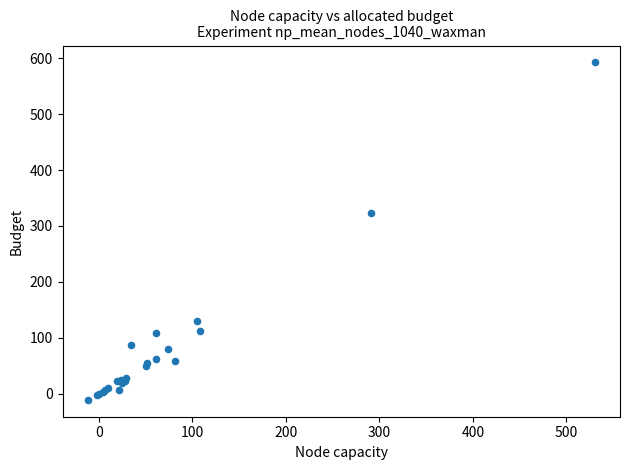

What Y value in the scatter plot is closest to 290?

323.7